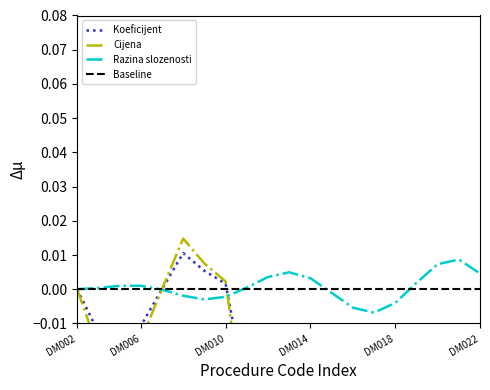

What is the smallest value displayed?

-0.1